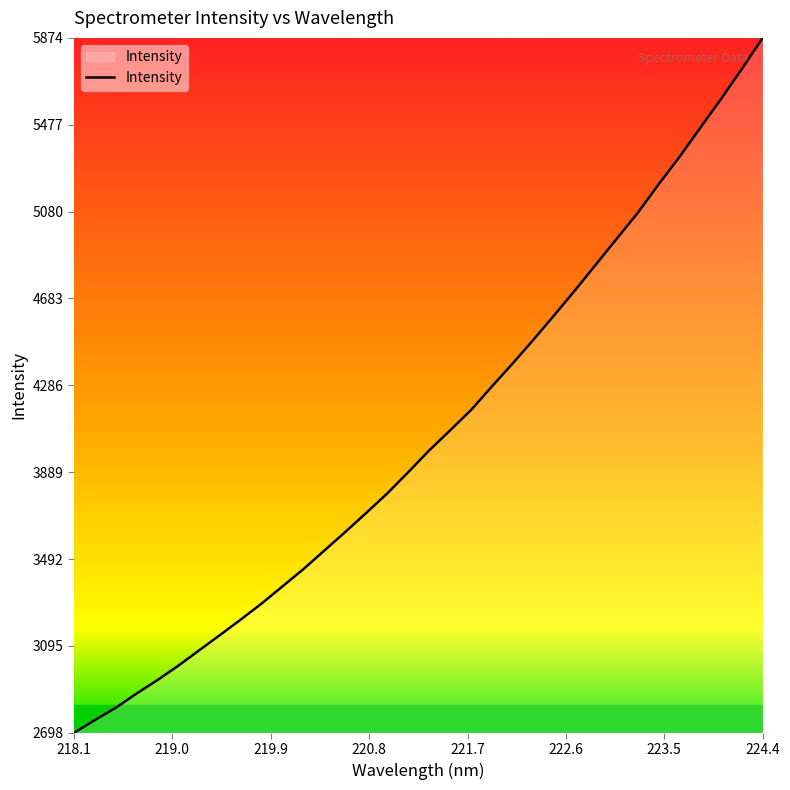

What is the difference between the maximum and minimum values?

3175.9